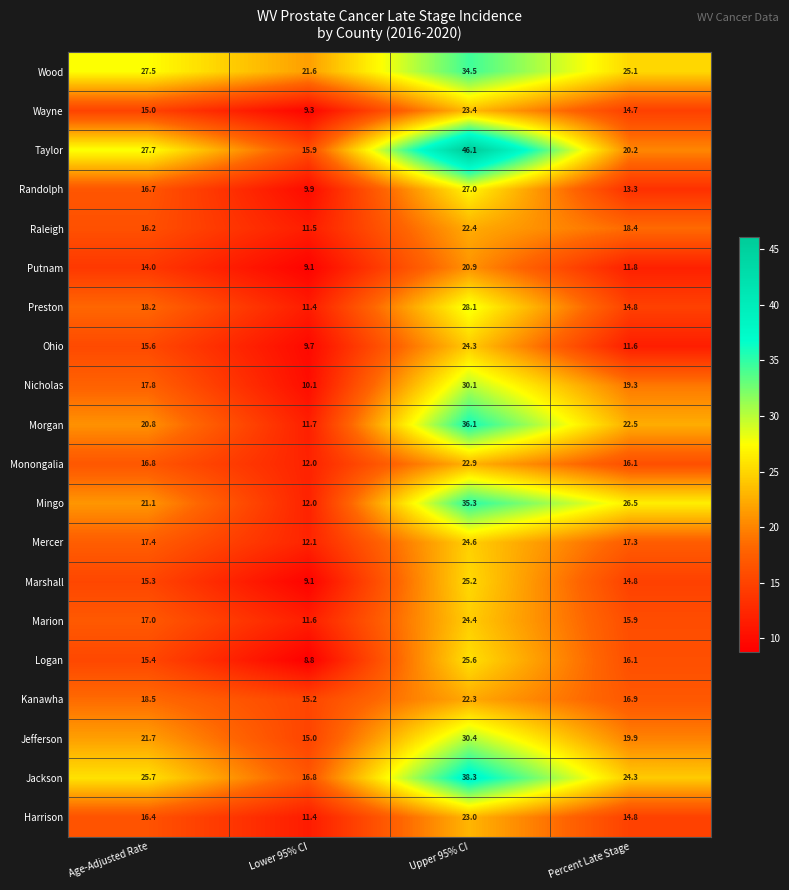

How many series are shown in this chart?

20